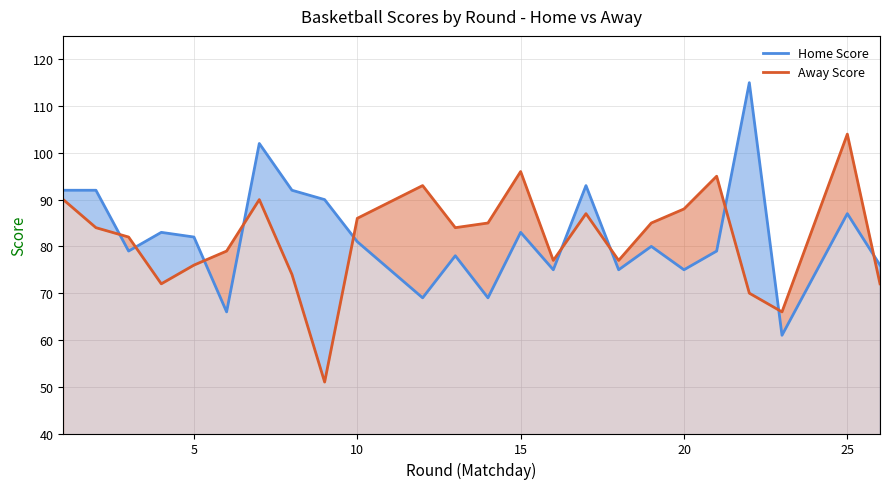

Reading left to right, what are all the values shown in this chart?

Home Score: 92	92	79	83	82	66	102	92	90	81	69	78	69	83	75	93	75	80	75	79	115	61	87	76
Away Score: 90	84	82	72	76	79	90	74	51	86	93	84	85	96	77	87	77	85	88	95	70	66	104	72